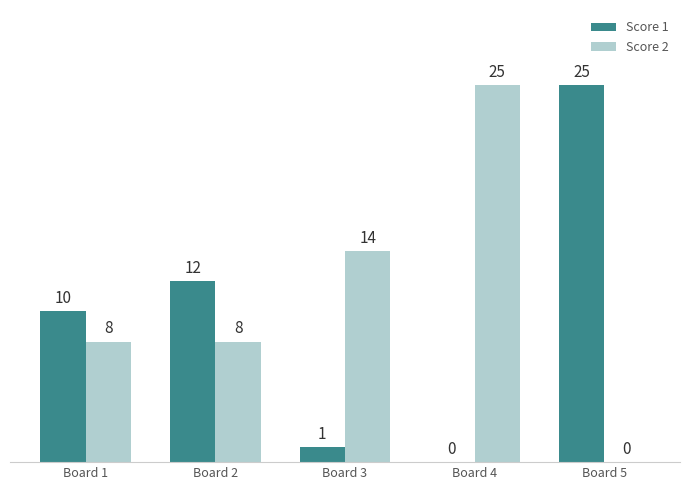

True or false: Score 2 has a value of 14 at Board 3.

True